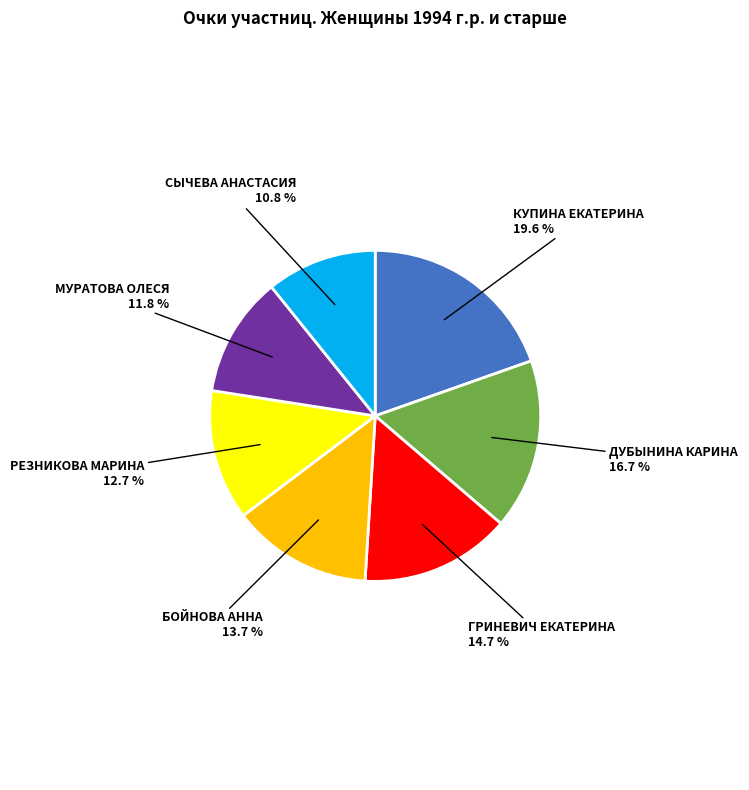

How many slices are in this pie chart?

7